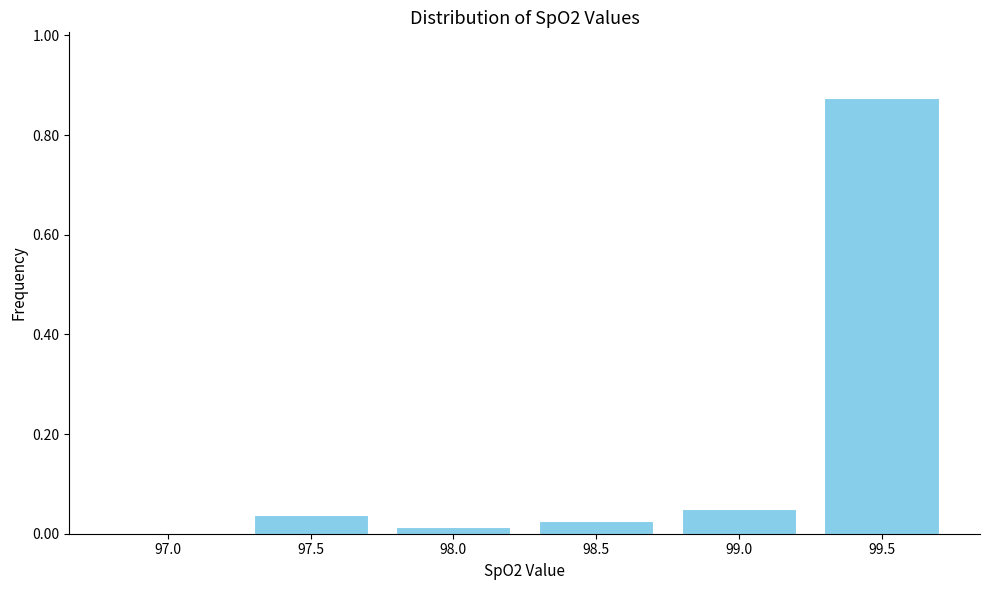

What is the sum of all values?

1.0